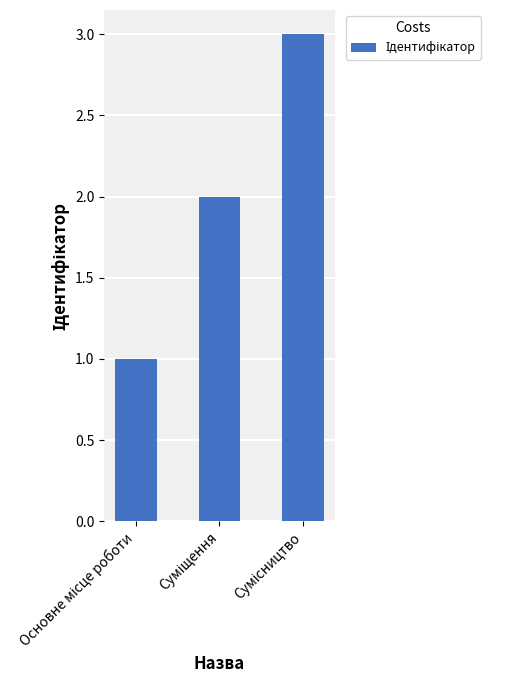

Are the bars grouped side by side (vs. stacked)?

No